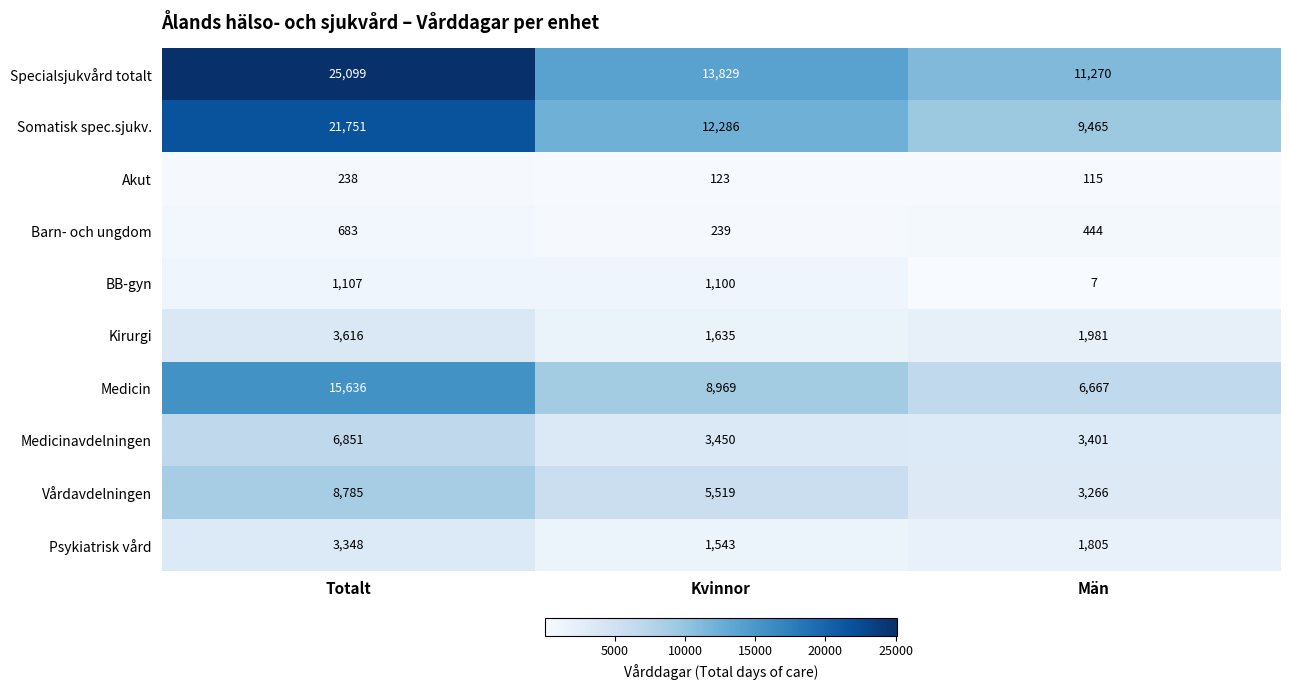

What is the greatest value displayed?

25099